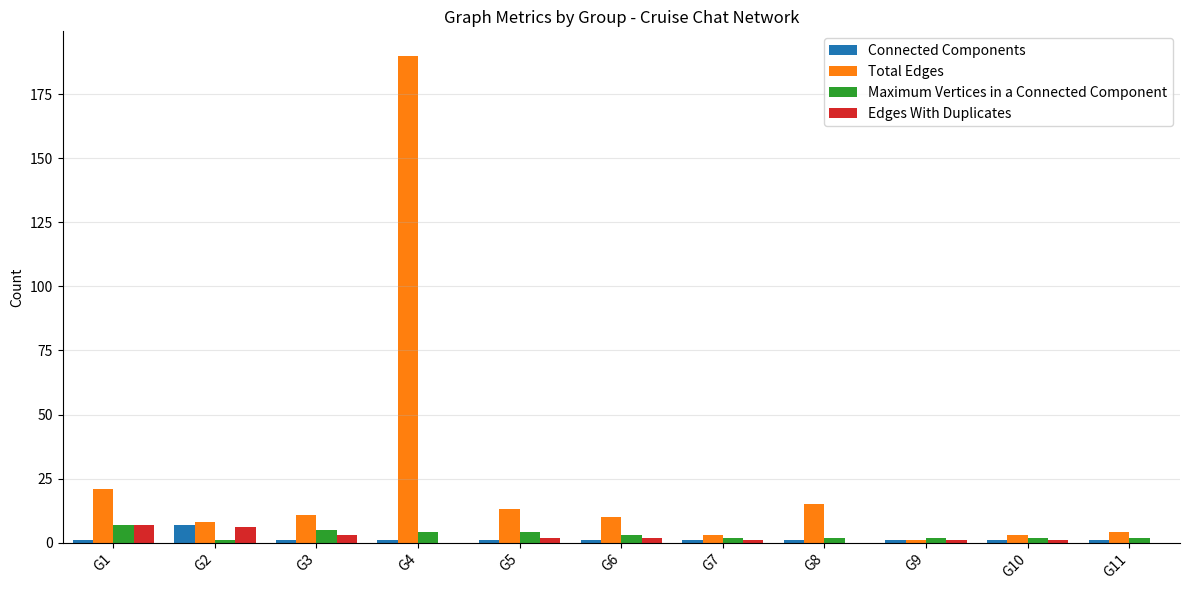

Which series has the largest total across all categories?

Total Edges